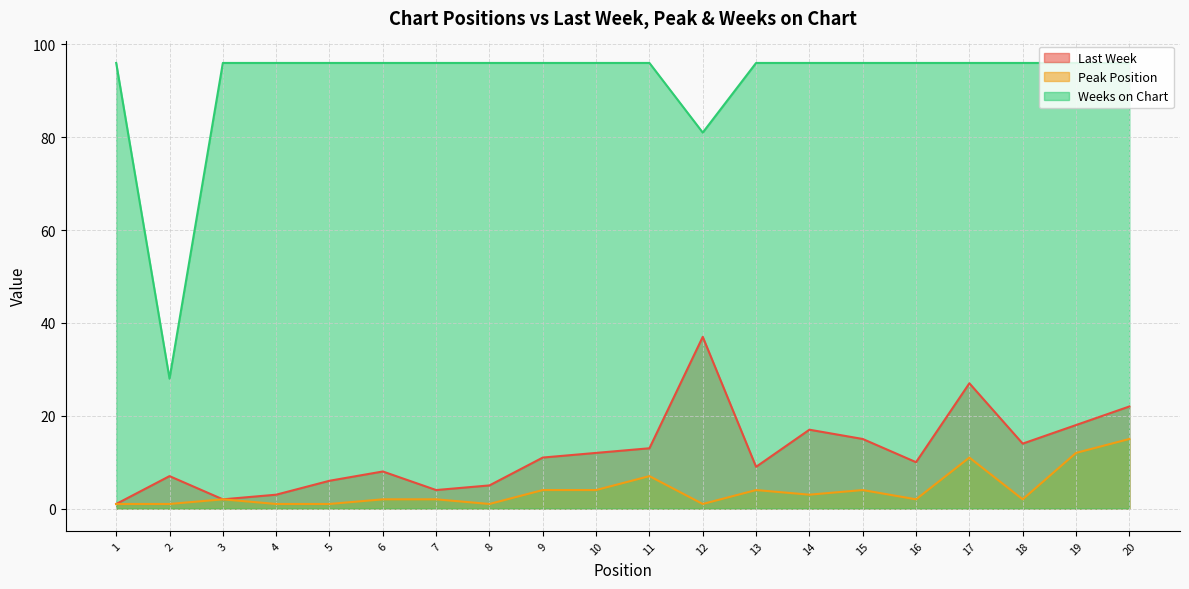

Is the value of Weeks on Chart at 15 greater than the value of Last Week at 12?

Yes